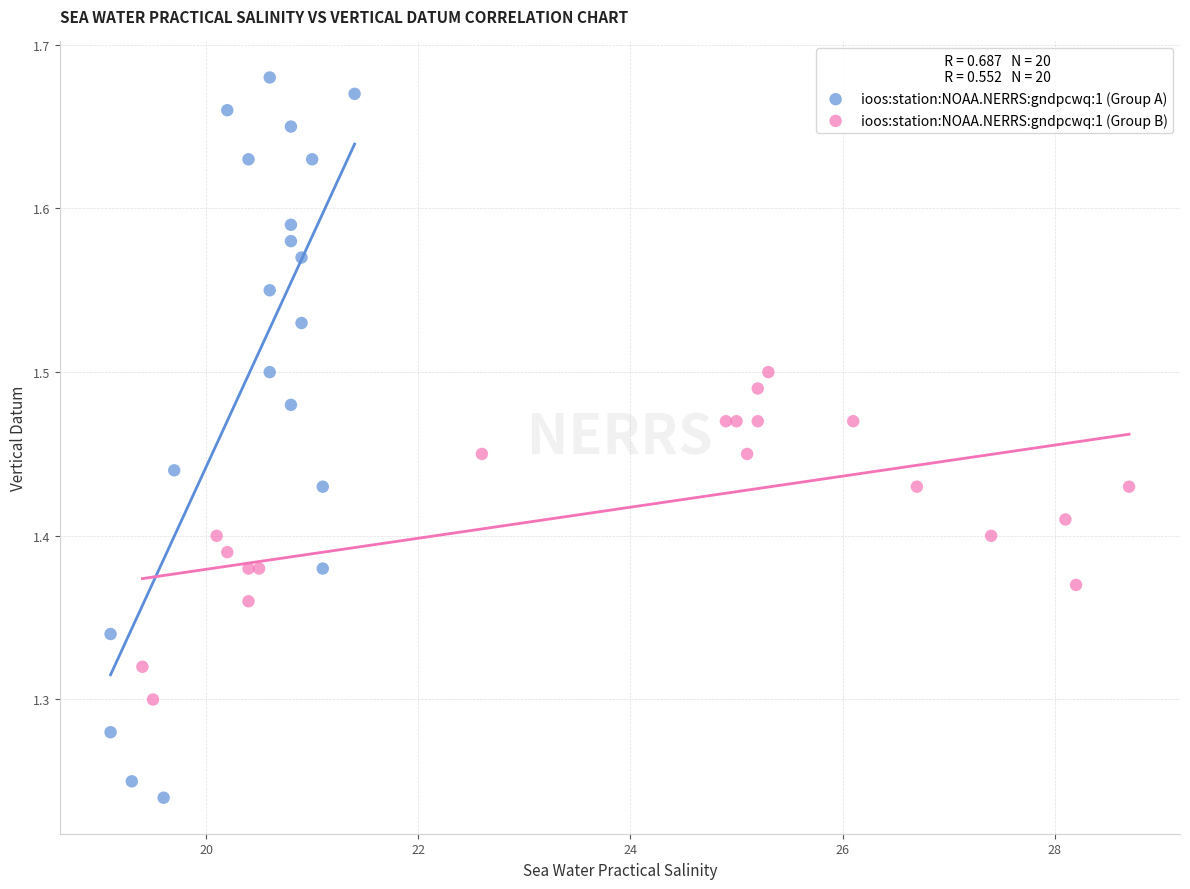

Which series reaches the minimum Y coordinate?

ioos:station:NOAA.NERRS:gndpcwq:1 (Group A)